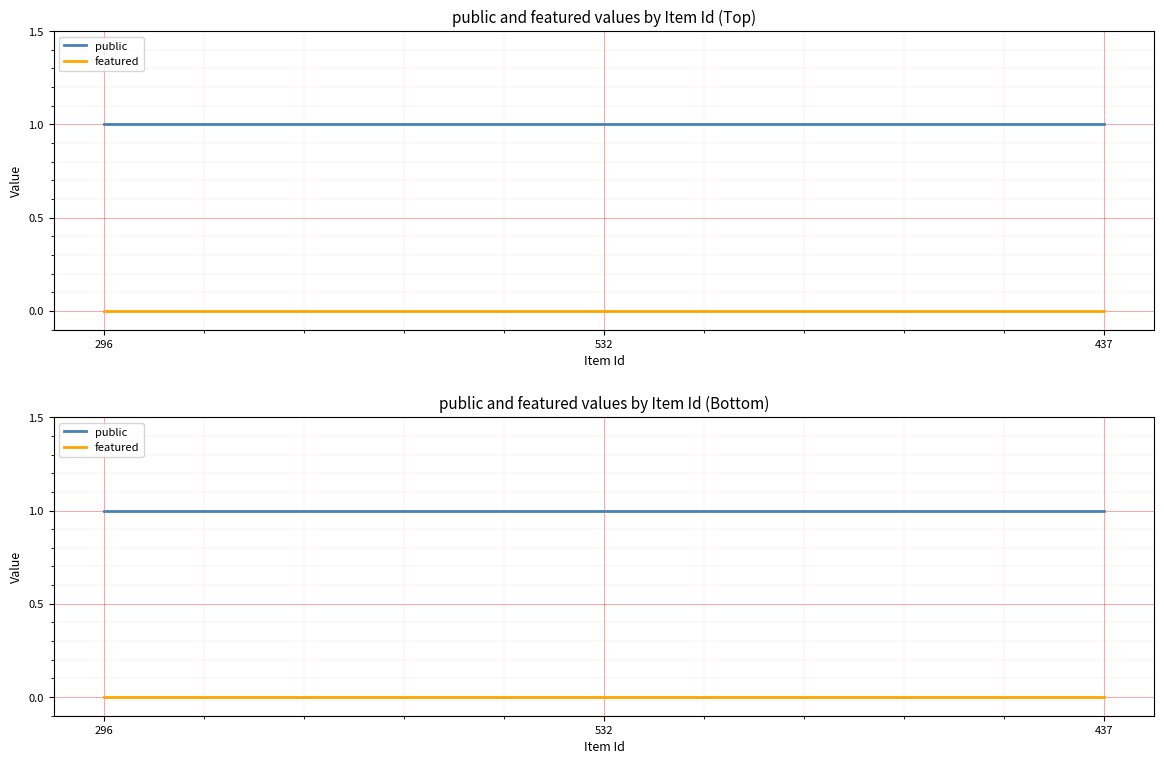

Reading left to right, list all the values displayed in this chart.

public: 1	1	1
featured: 0	0	0